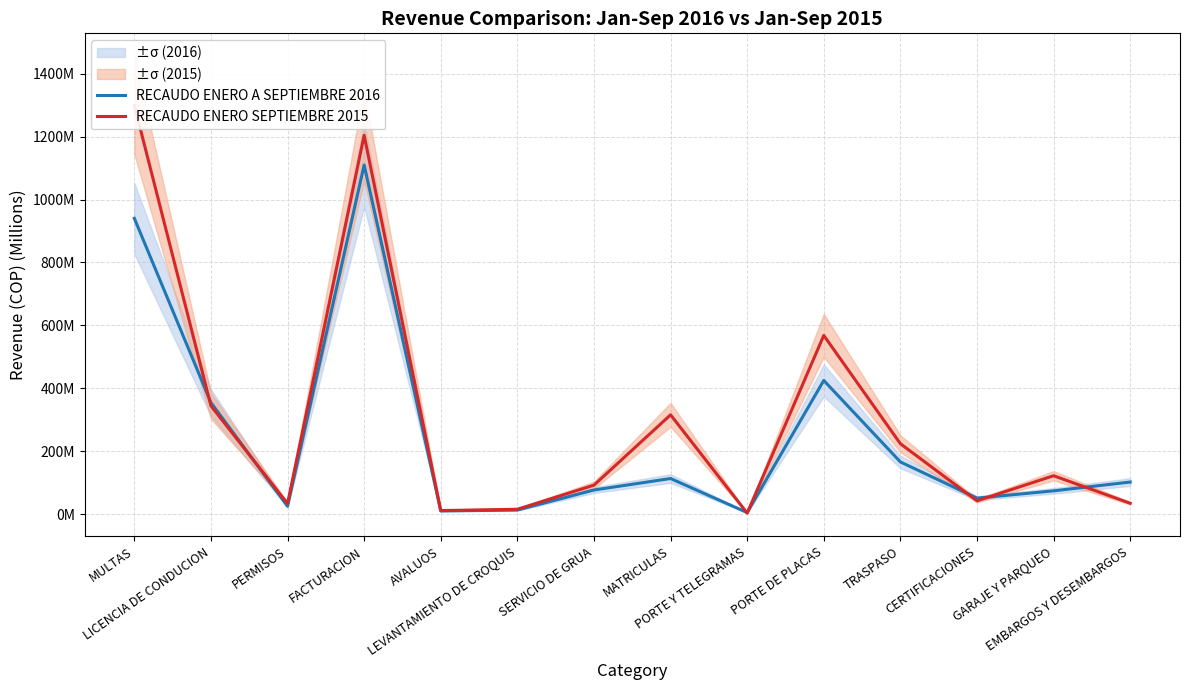

True or false: RECAUDO ENERO SEPTIEMBRE 2015 and RECAUDO ENERO A SEPTIEMBRE 2016 cross at least once.

True